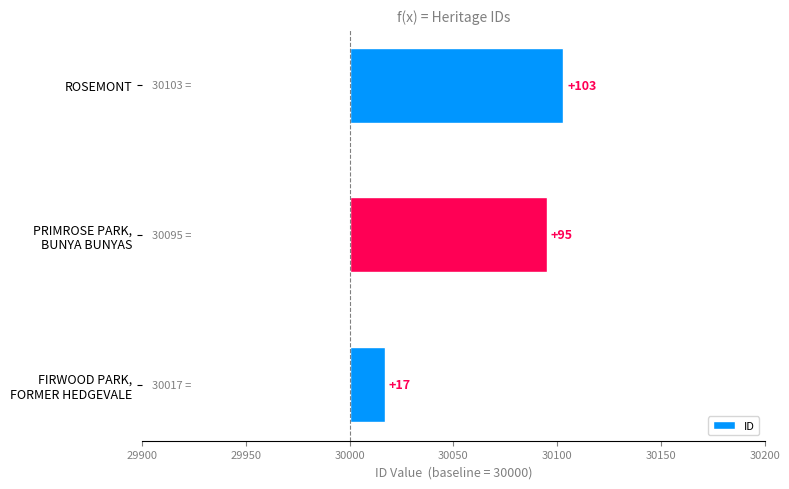

Reading left to right, extract all data points from this chart.

17	95	103